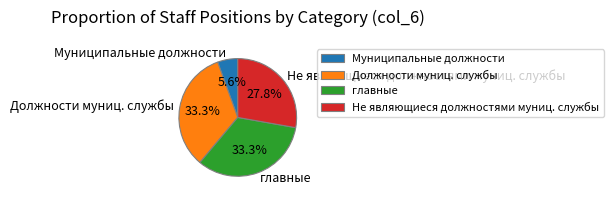

How much of the chart is everything except Не являющиеся должностями муниц. службы?

72.2%